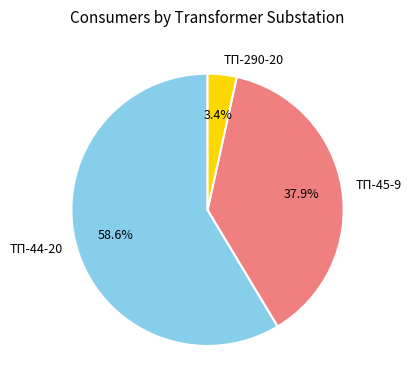

To the nearest percent, what portion does ТП-290-20 represent?

3%